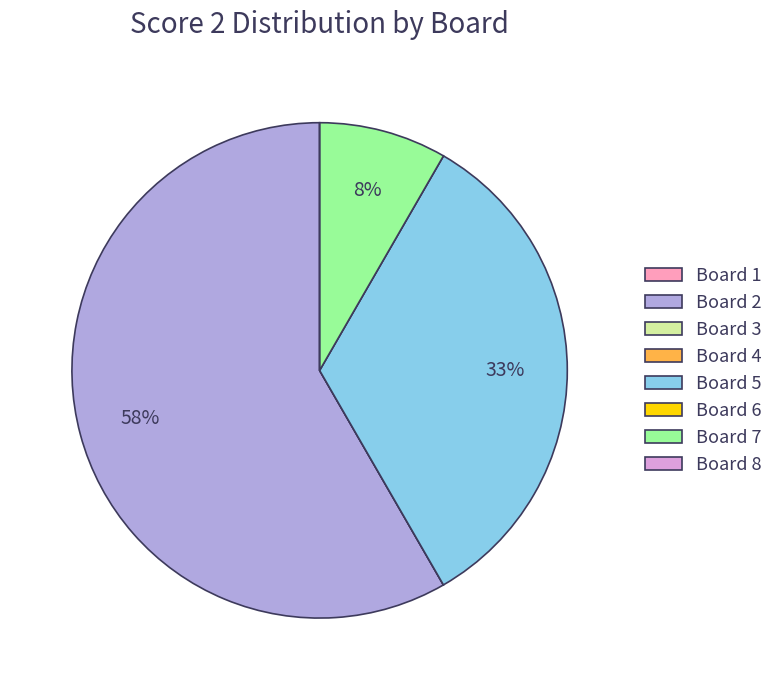

To the nearest percent, what percentage of the pie is Board 5?

33%